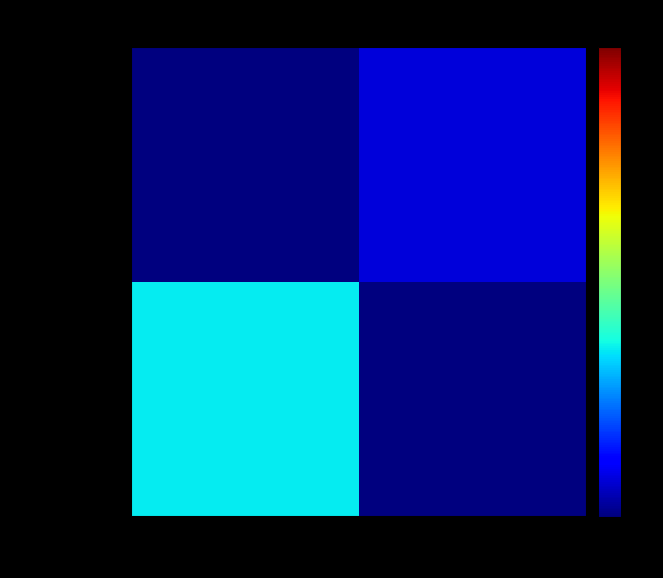

Rank the series at 1 from highest to lowest value.

c61c4177...441, c133ce78...3ab